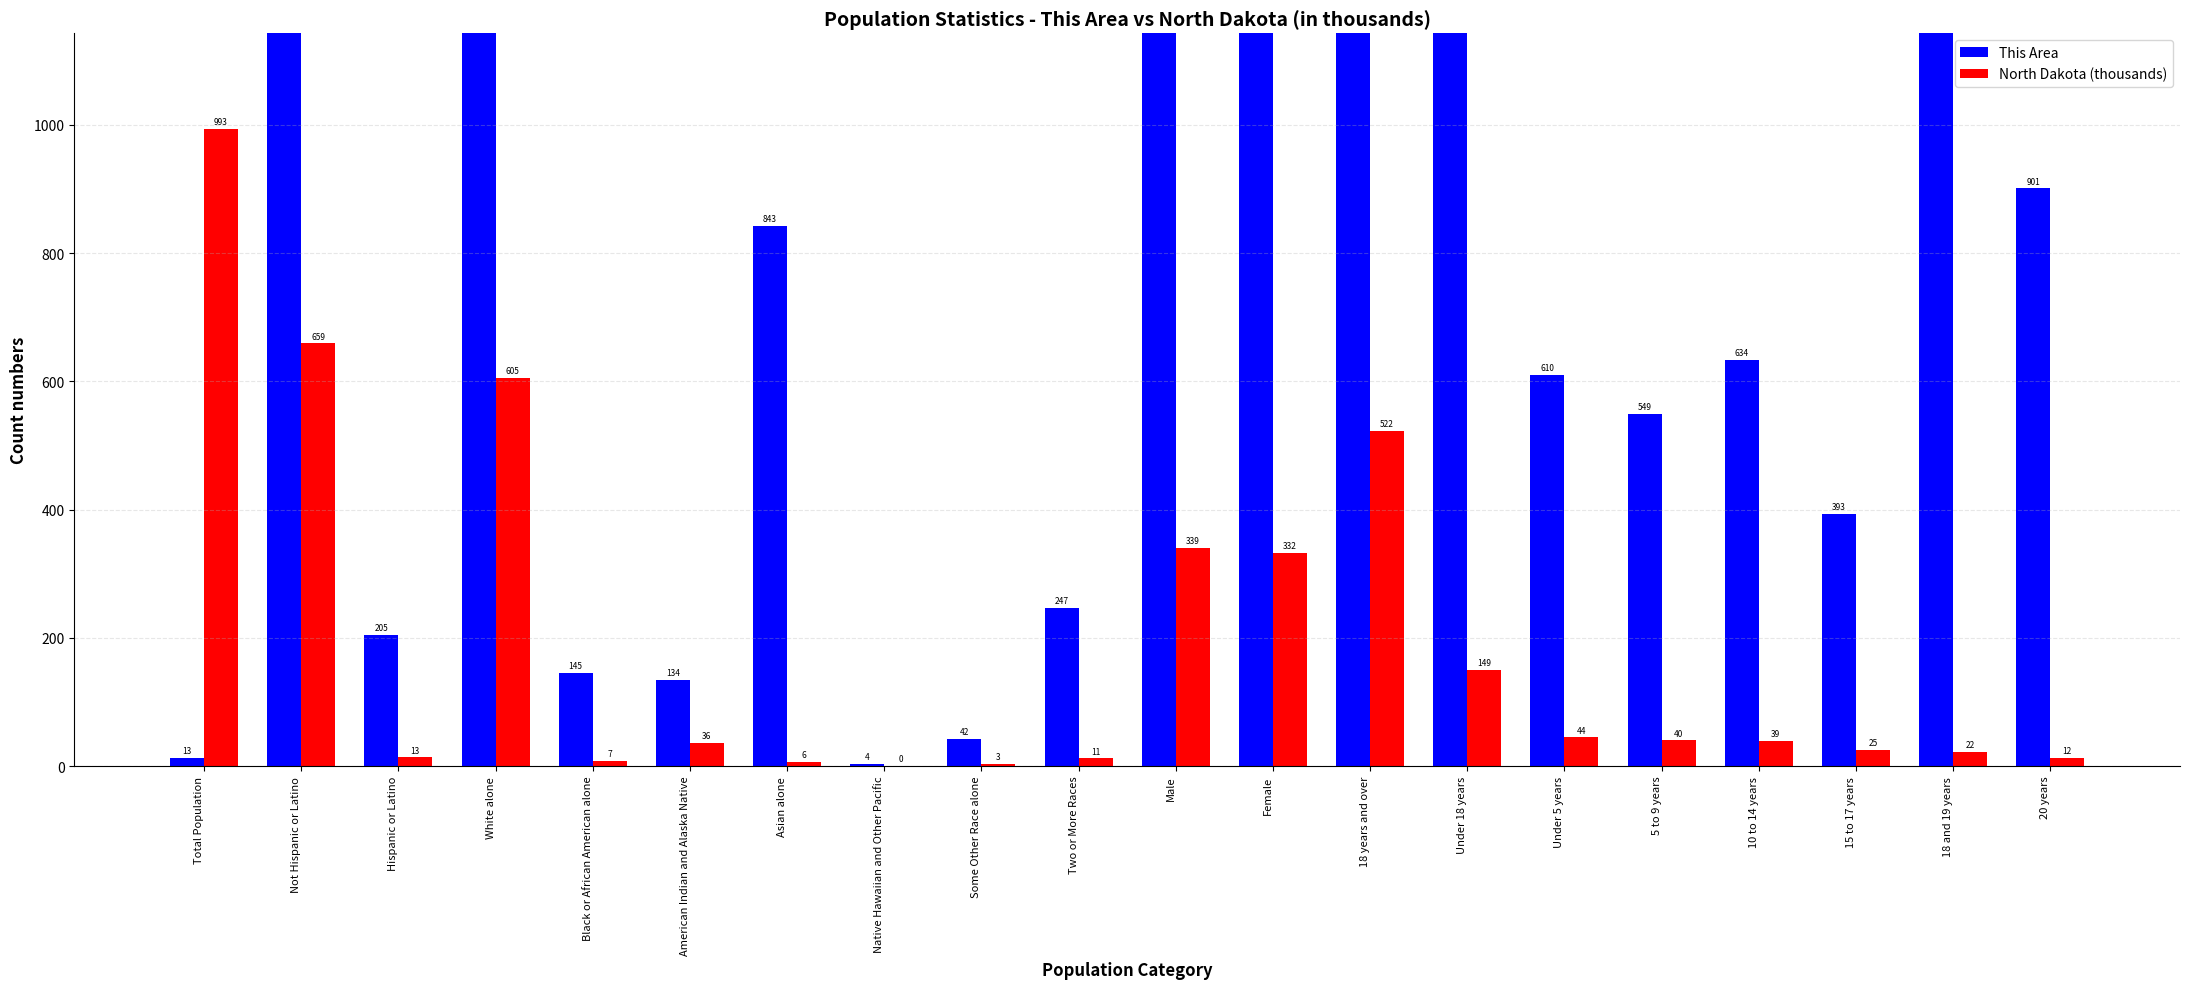

How many groups of bars are there?

20